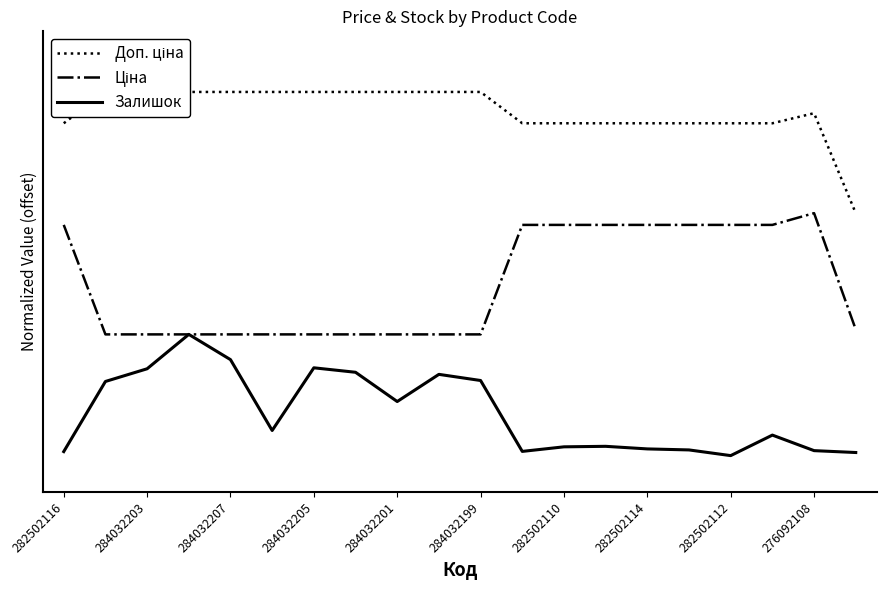

Which series has the largest total across all categories?

Доп. ціна